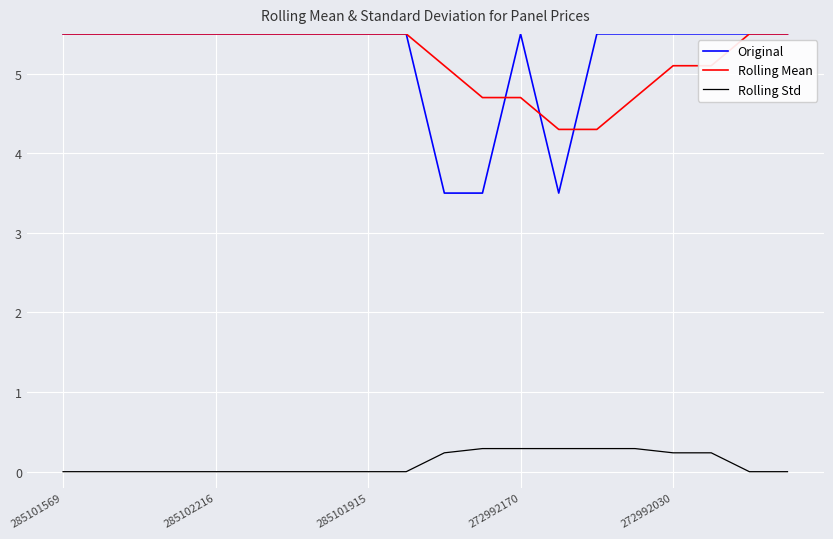

Which series has the largest range (max minus min)?

Original